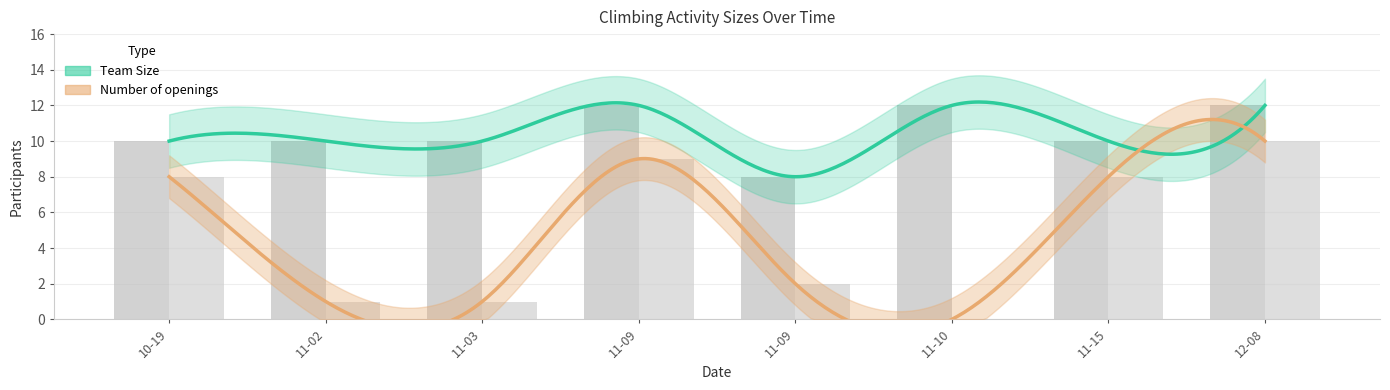

At how many categories does at least one series exceed 4?

8